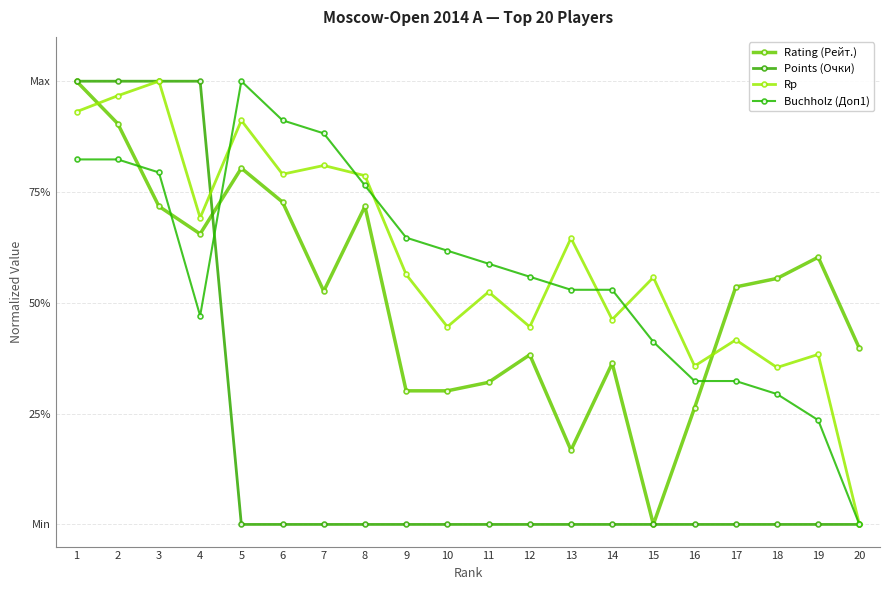

Does the chart have visible grid lines?

Yes